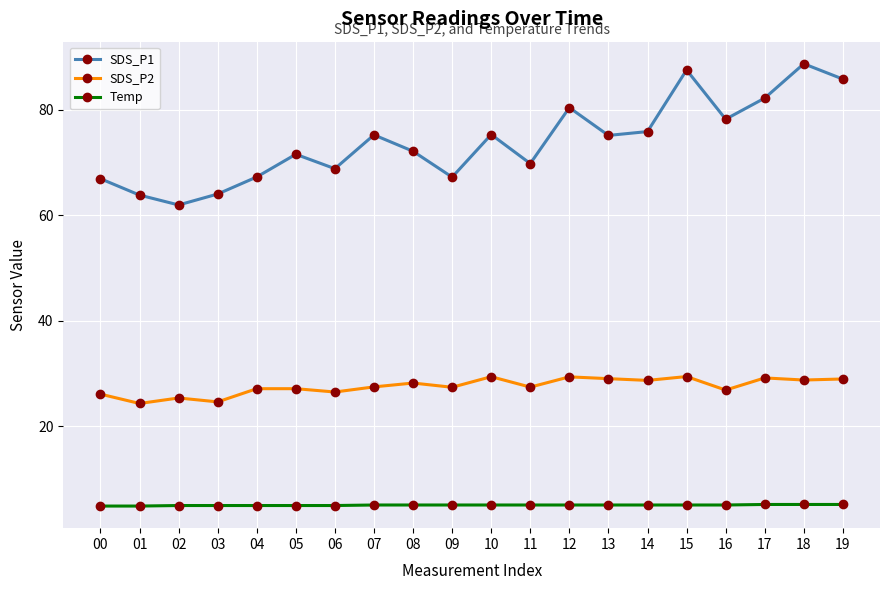

What is the approximate value of SDS_P1 at 09?

67.2